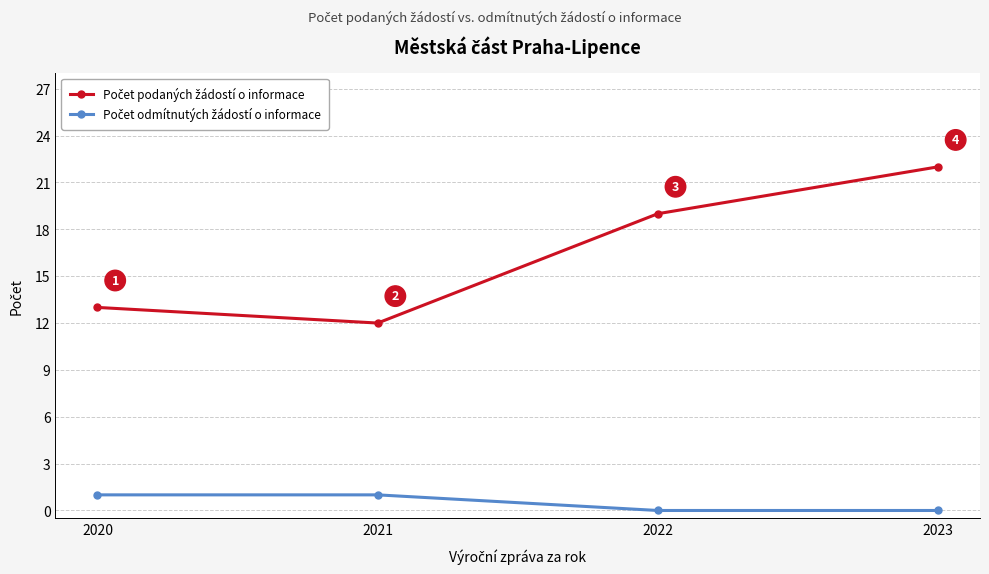

What is the total value across all series at 2021?

13